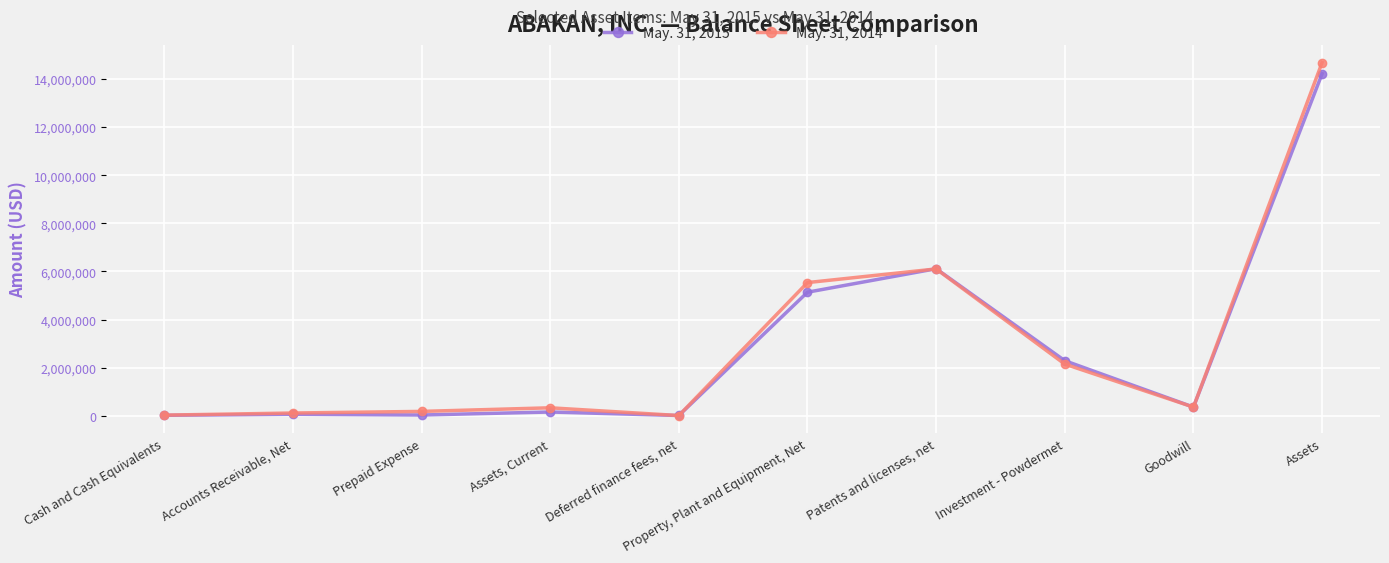

At which category is the sum across all series the highest?

Assets